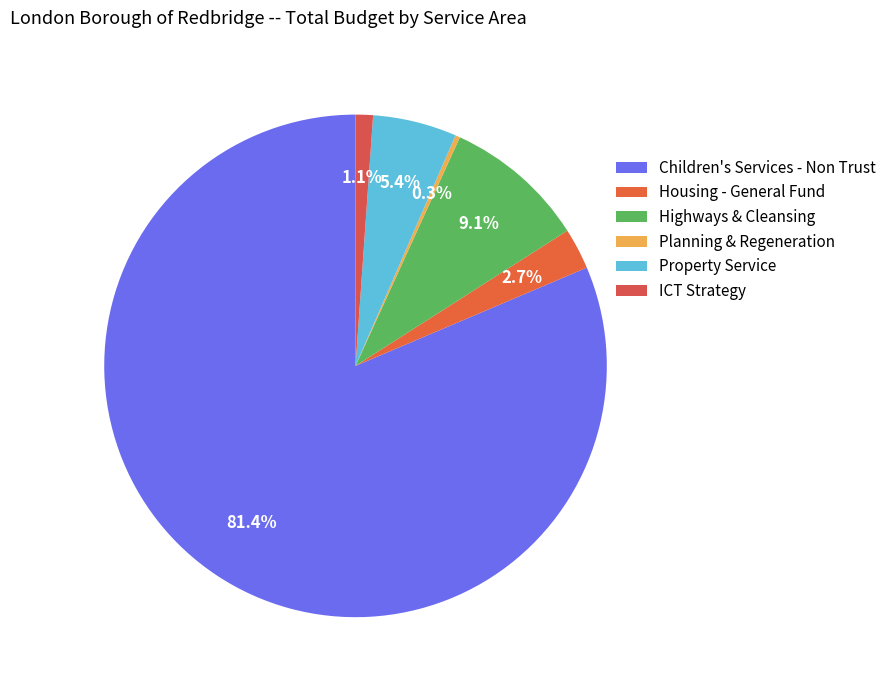

What is the change in value from Housing - General Fund to Highways & Cleansing?

+4050